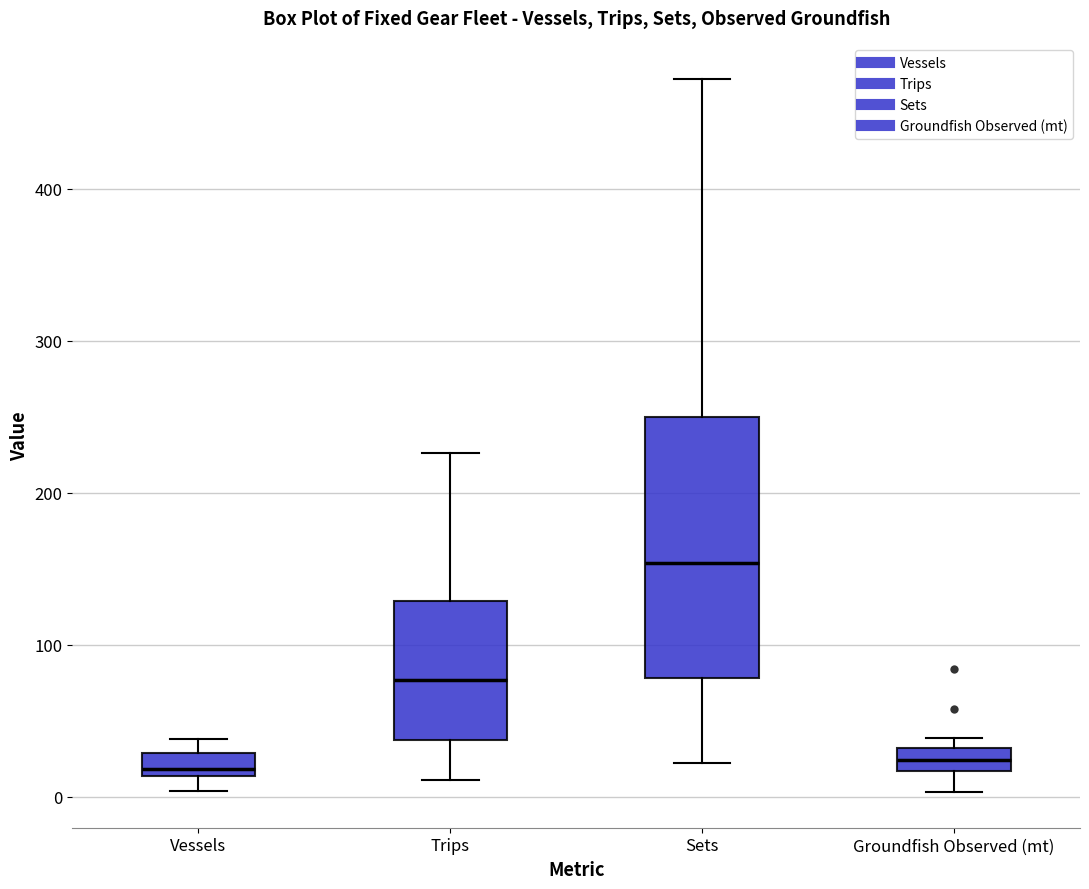

Which box's median line is the highest?

Sets